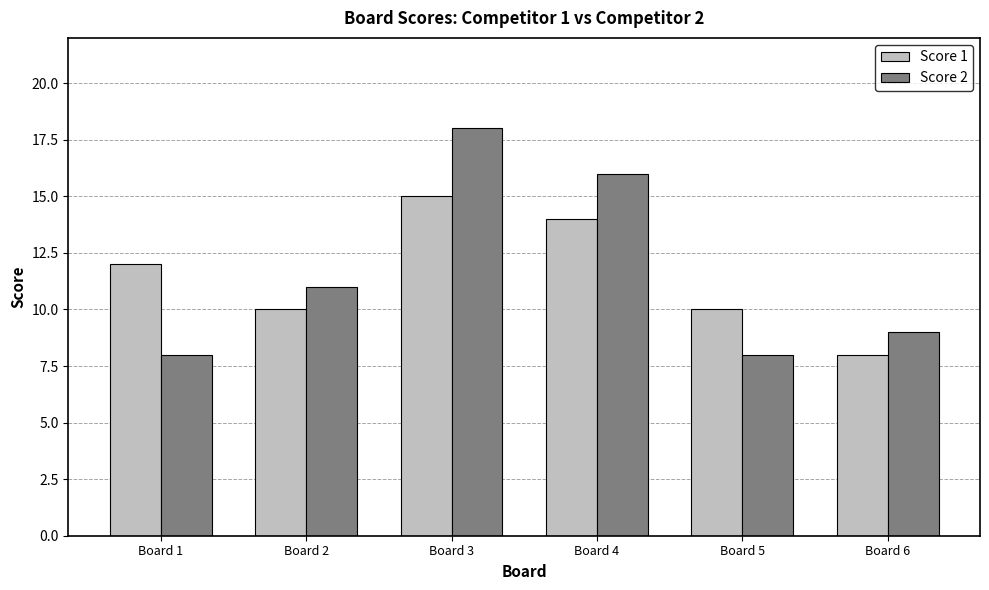

What is the difference between the maximum and minimum values in the Score 2 series?

10